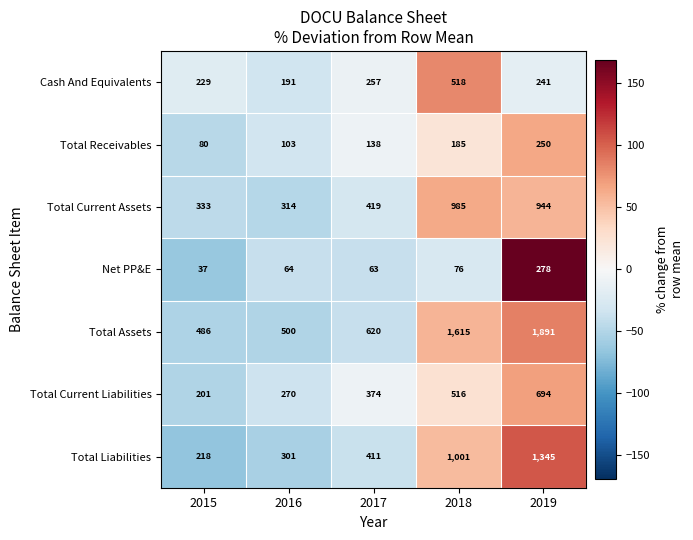

Is it true that Total Current Liabilities equals 374 at 2017?

True